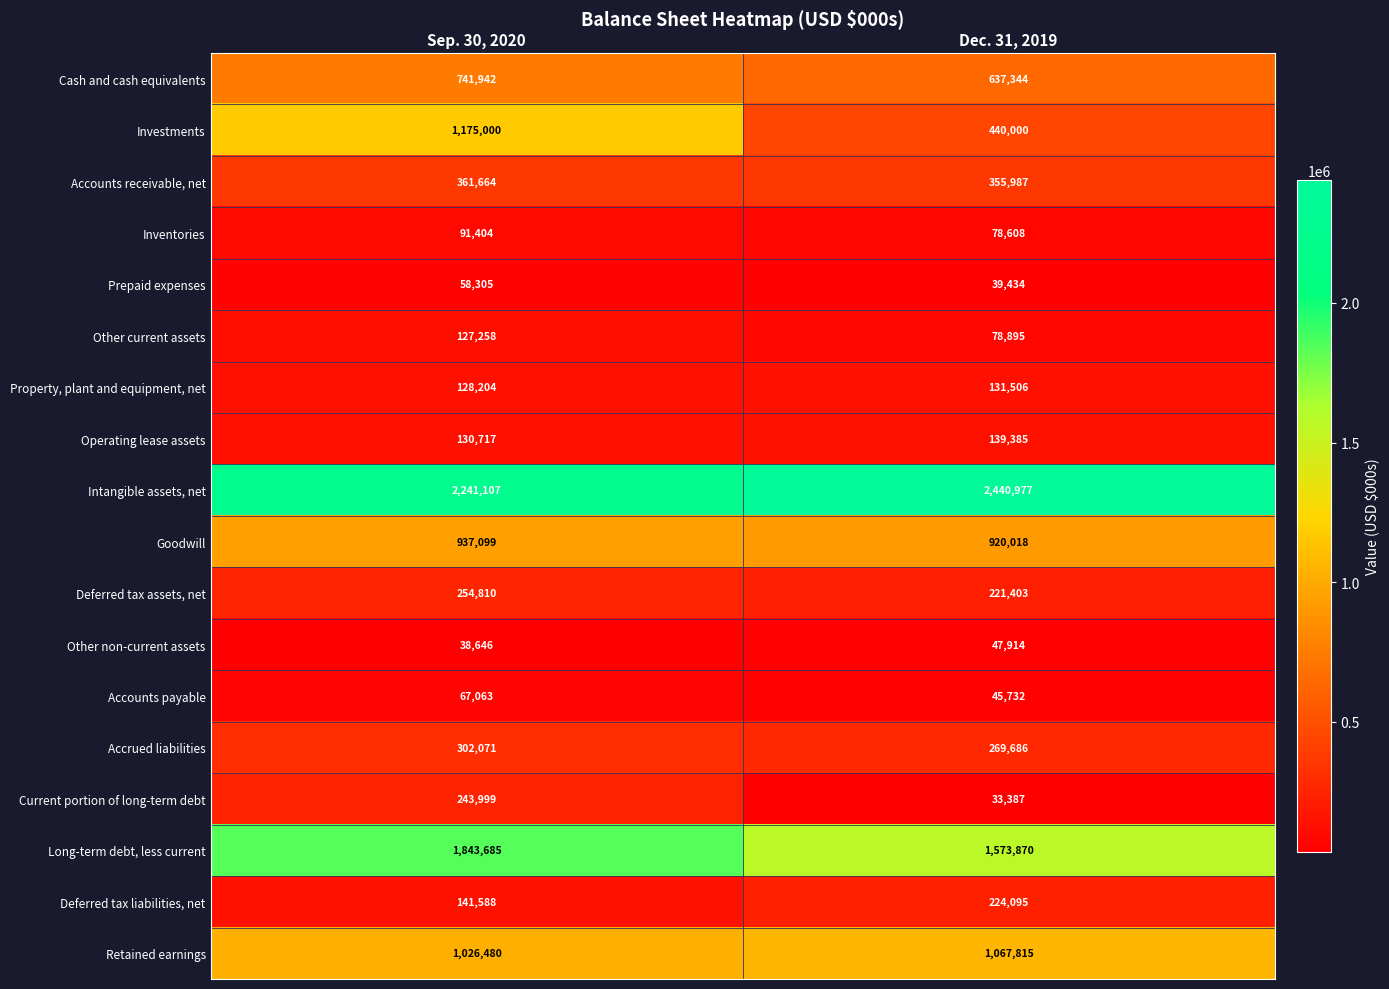

What is the spread (max minus min) of values at Sep. 30, 2020?

2202461